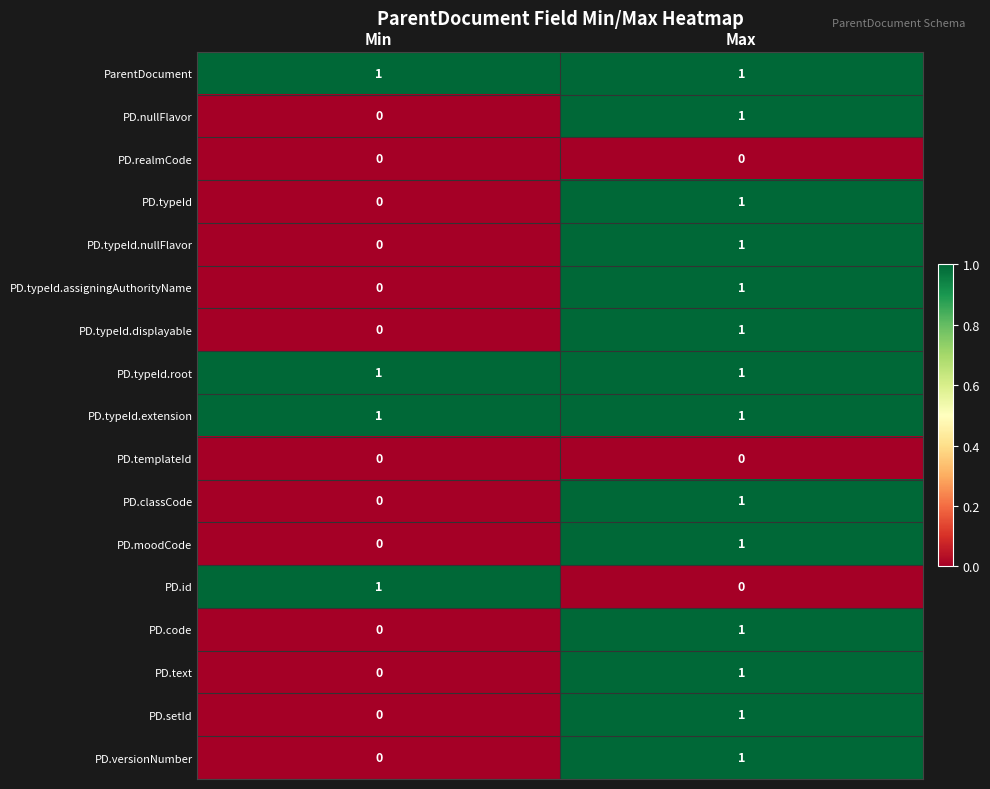

How many categories are shown in the chart?

2